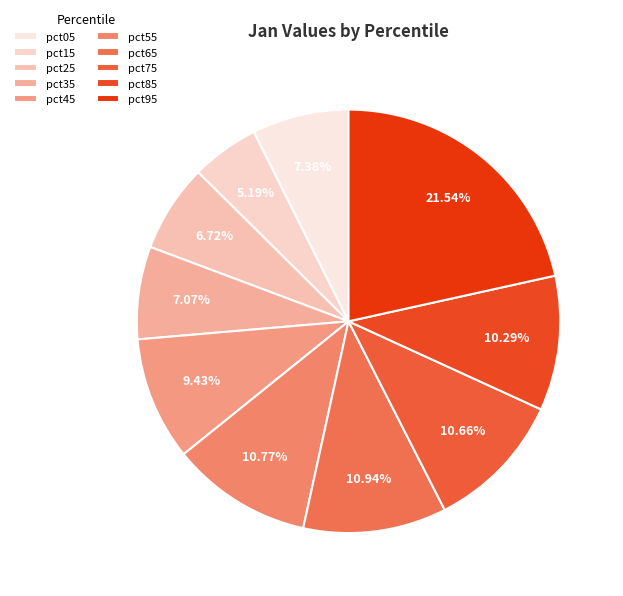

Is it true that pct15 is 5% of the pie?

True